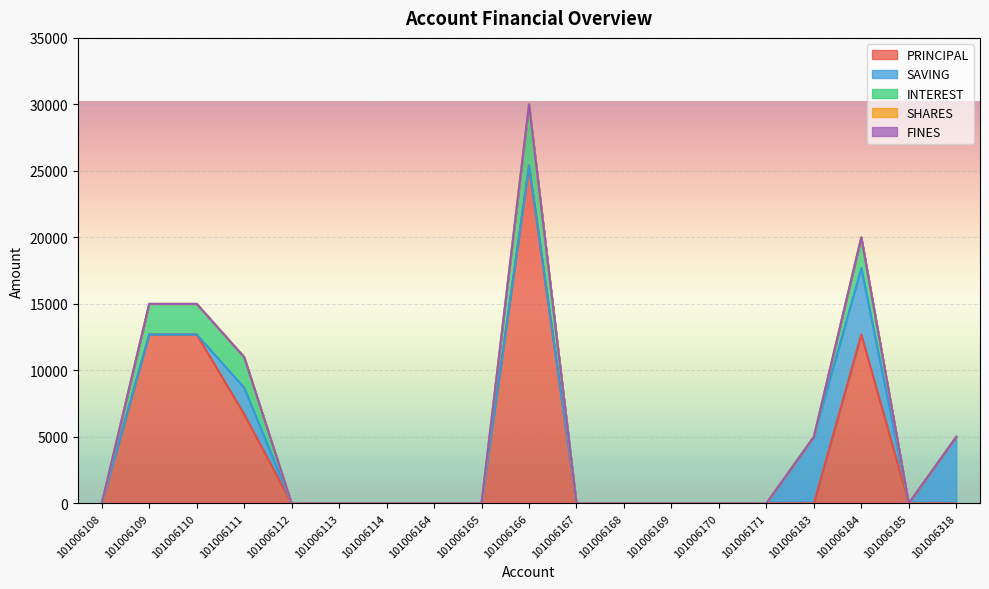

True or false: PRINCIPAL has a value of 0 at 101006112.

True